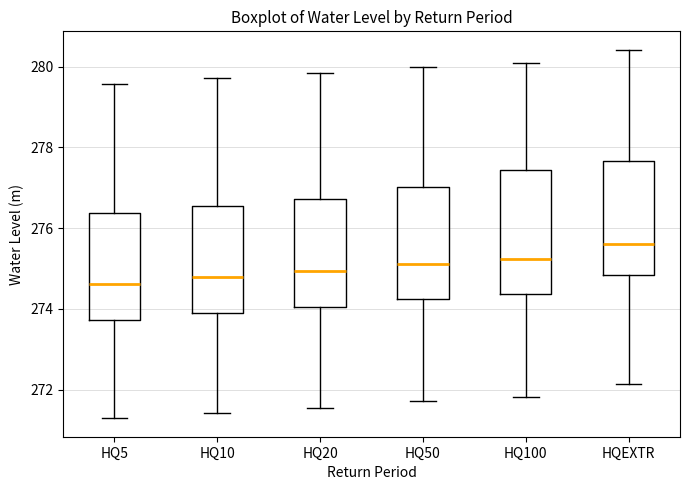

Which box has the highest median line?

HQEXTR